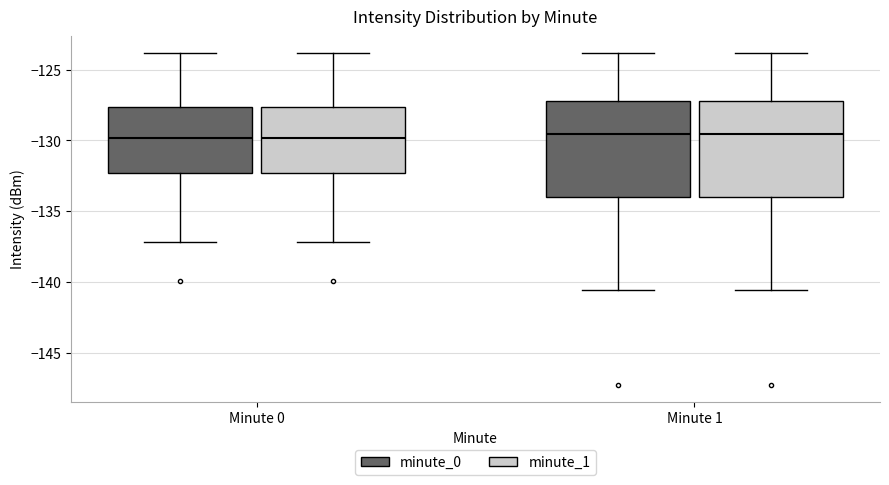

Where is the lower edge of the box for Minute 0 (minute_0) on the y-axis? The values are not printed on the chart, so give them approximately, as read against the axis.

-132.5